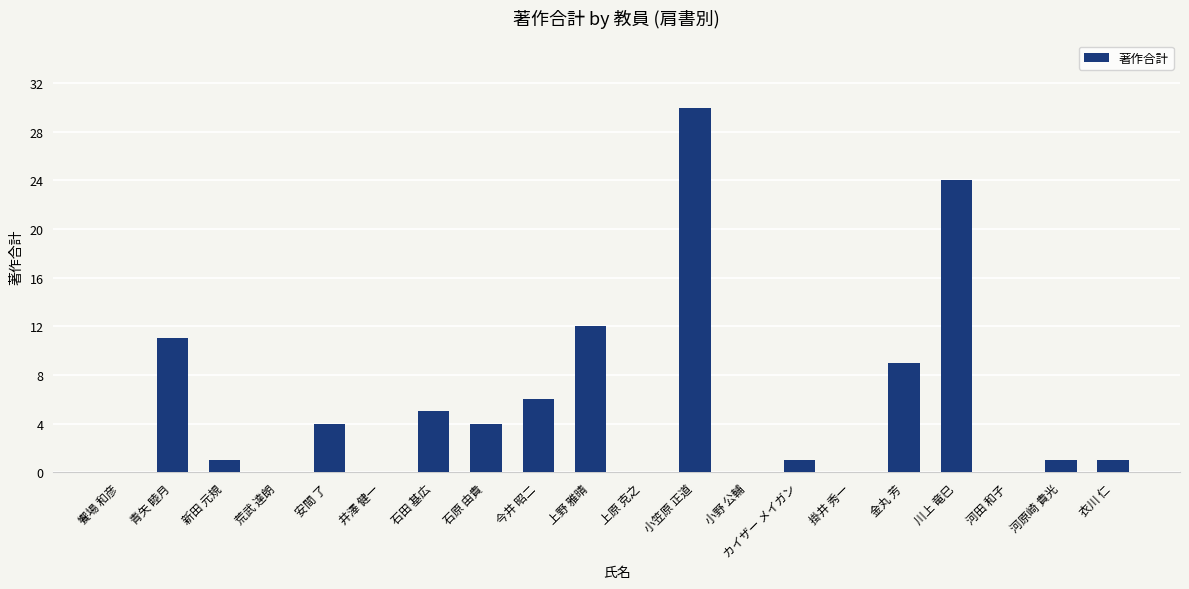

Between 新田 元規 and 荒武 達朗, which is larger?

新田 元規